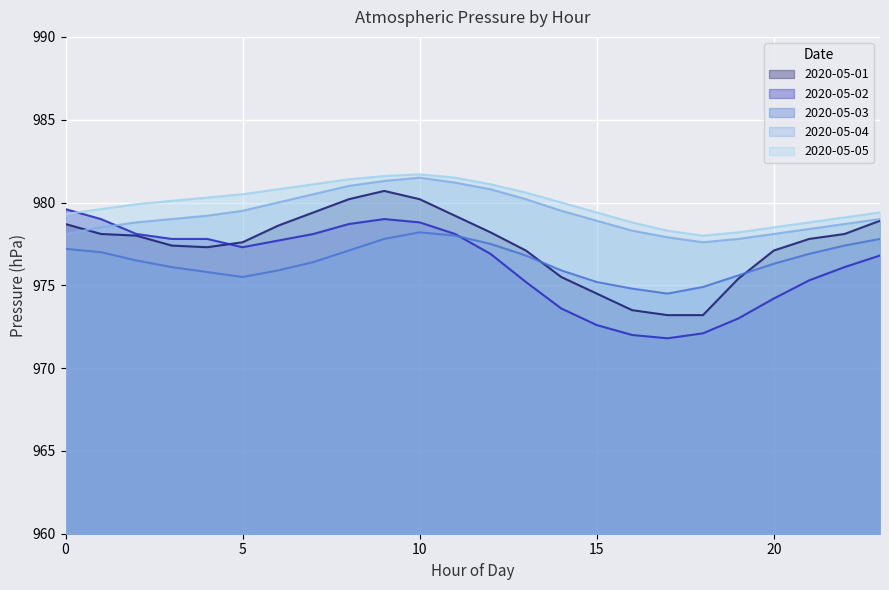

Which category has the highest value in the 2020-05-01 series?

9